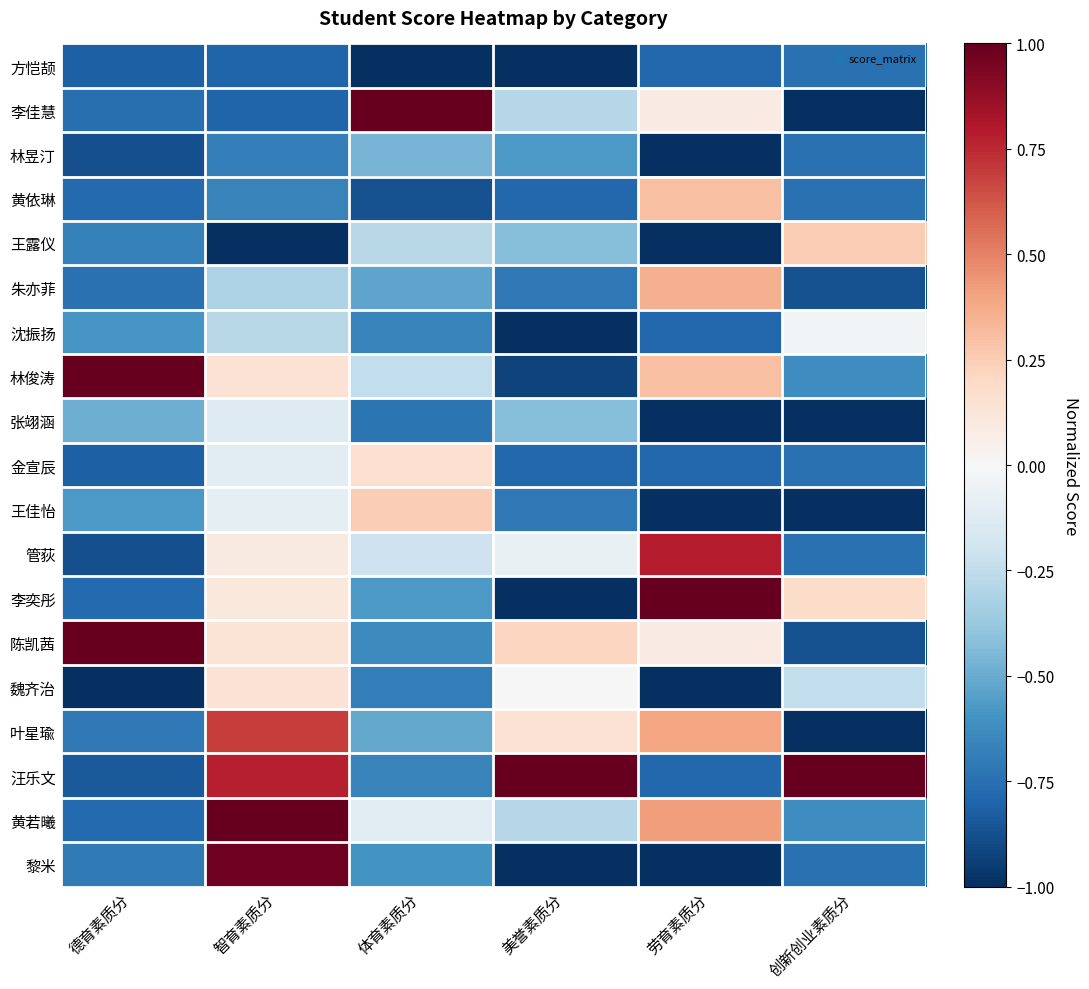

At how many categories does at least one series exceed 0?

6